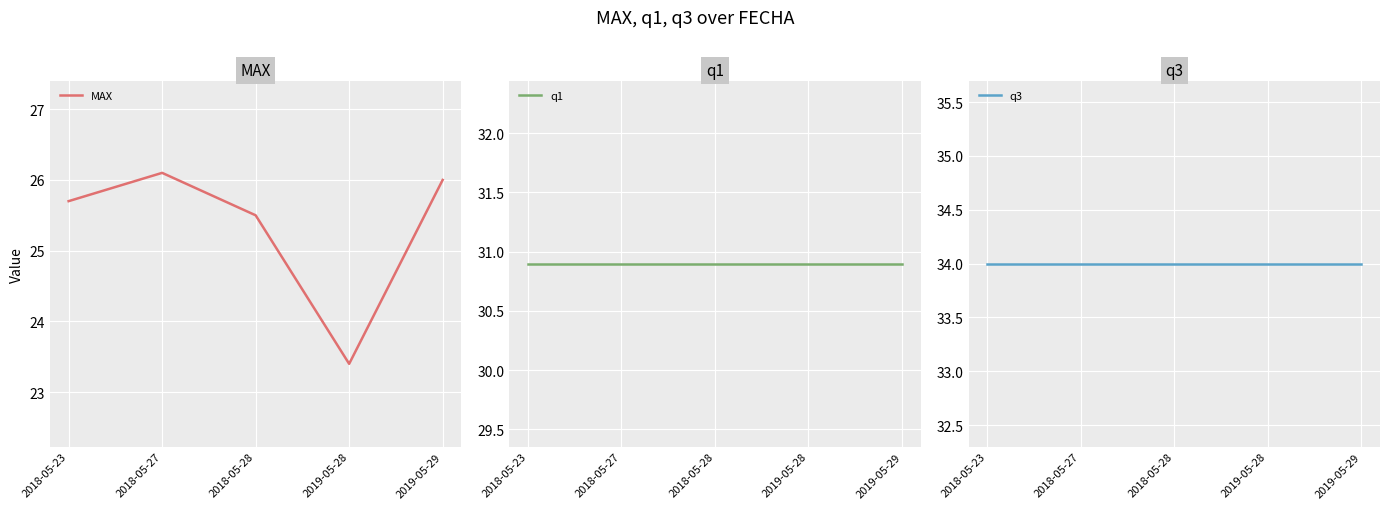

True or false: MAX has a value of 8.0 at 2018-05-27.

False